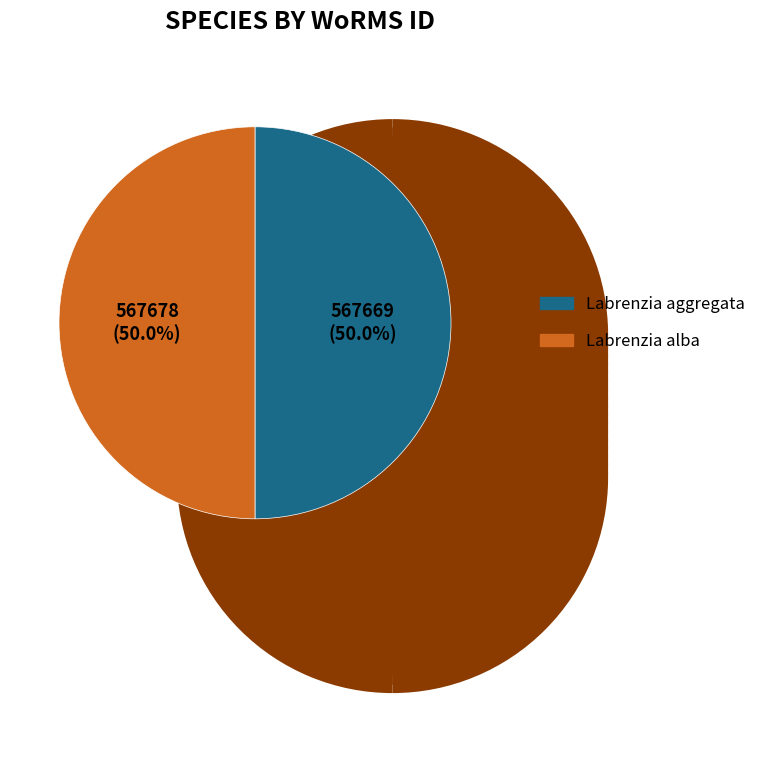

To the nearest percent, what is the average slice percentage?

50%